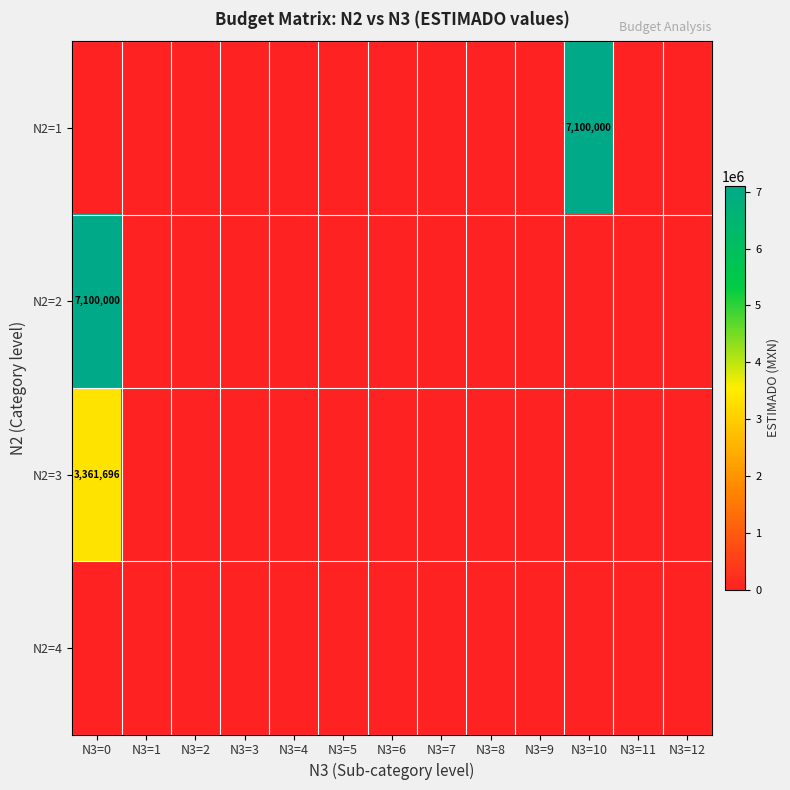

How many values in N2=2 are above zero?

1